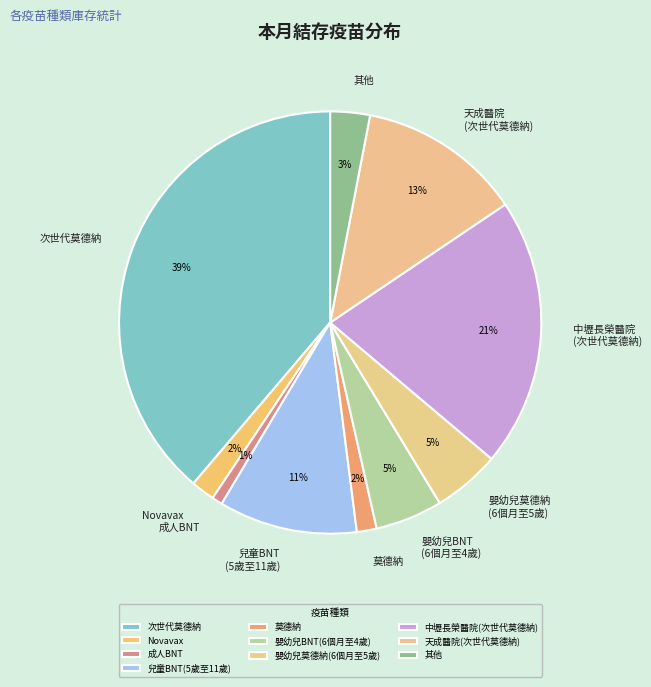

Which slice is the smallest?

成人BNT